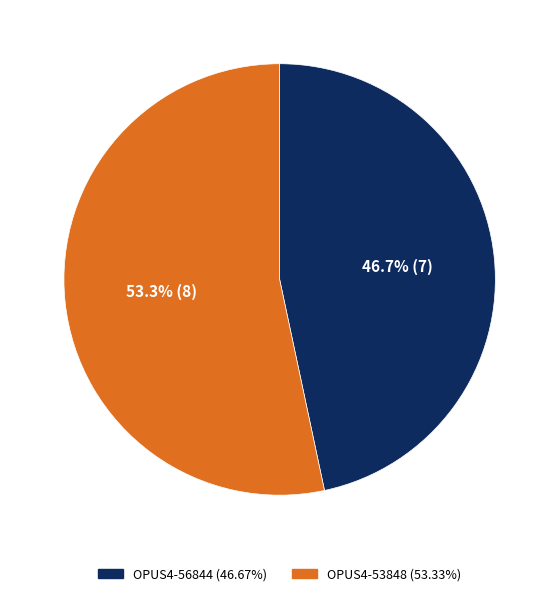

The OPUS4-56844 slice represents 59% of the pie. True or false?

False